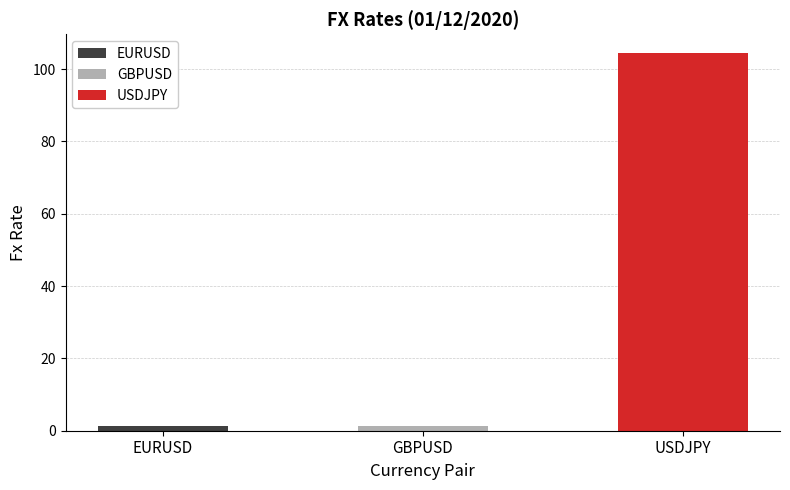

The chart shows a value of 172.9 at USDJPY. True or false?

False